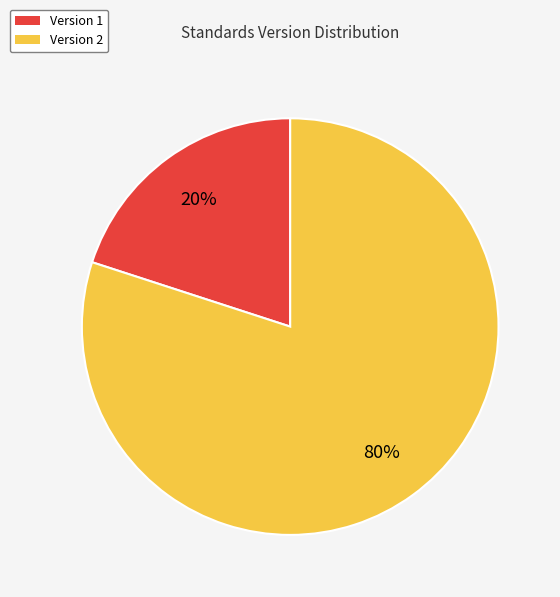

Rank the categories by value from highest to lowest.

Version 2, Version 1